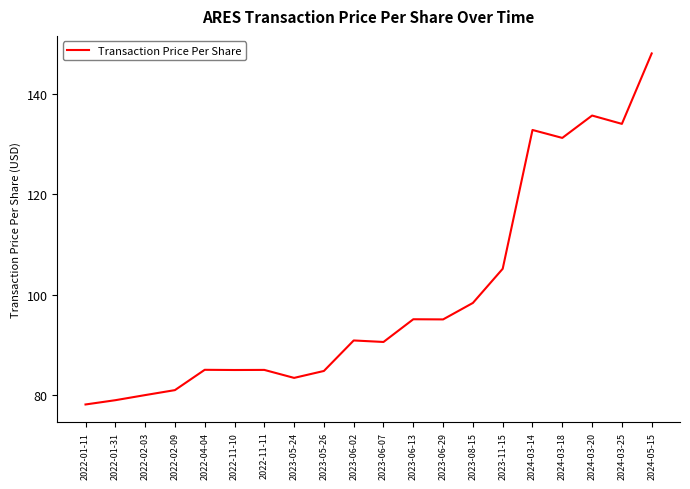

Which label corresponds to the largest value in the chart?

2024-05-15